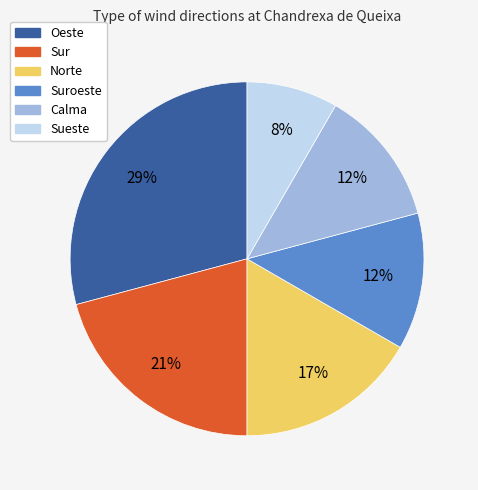

To the nearest percent, what is the difference between the largest and smallest slice percentages?

21%